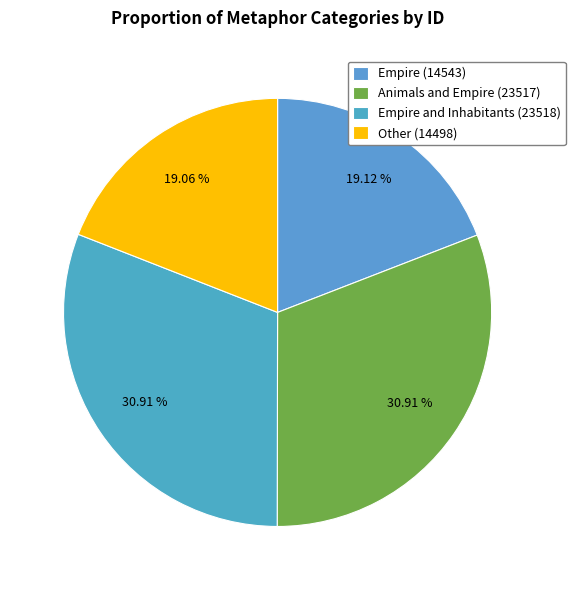

Is there a majority slice in this chart?

No